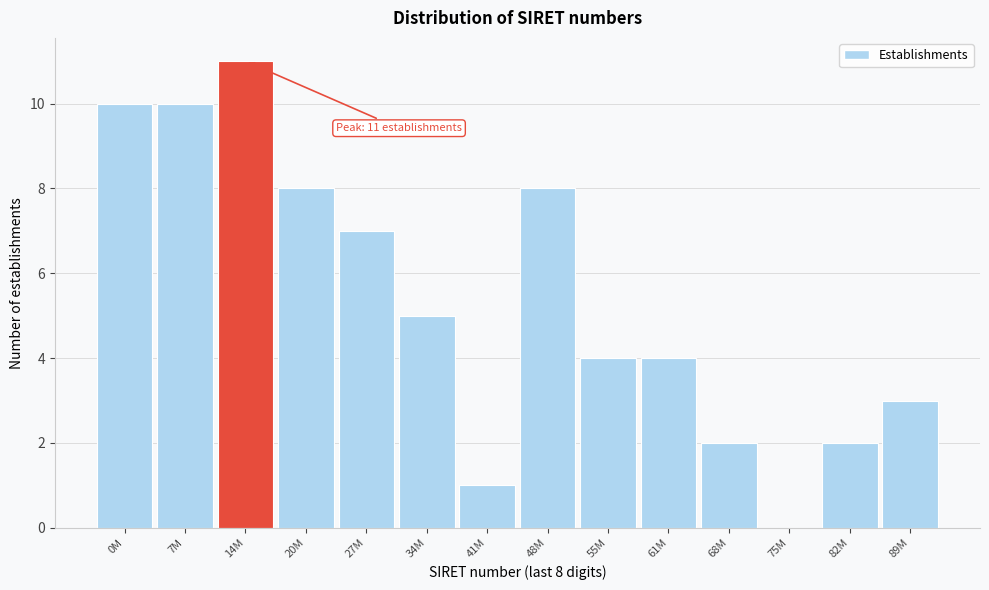

Reading right to left, list all the values displayed in this chart.

89M=3	82M=2	75M=0	68M=2	61M=4	55M=4	48M=8	41M=1	34M=5	27M=7	20M=8	14M=11	7M=10	0M=10